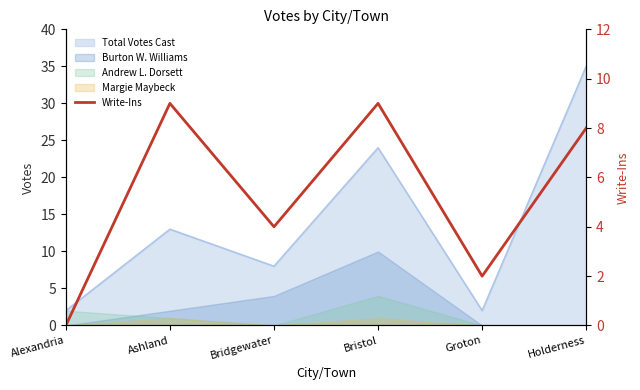

True or false: there are more than 2 points higher than both neighbors.

False